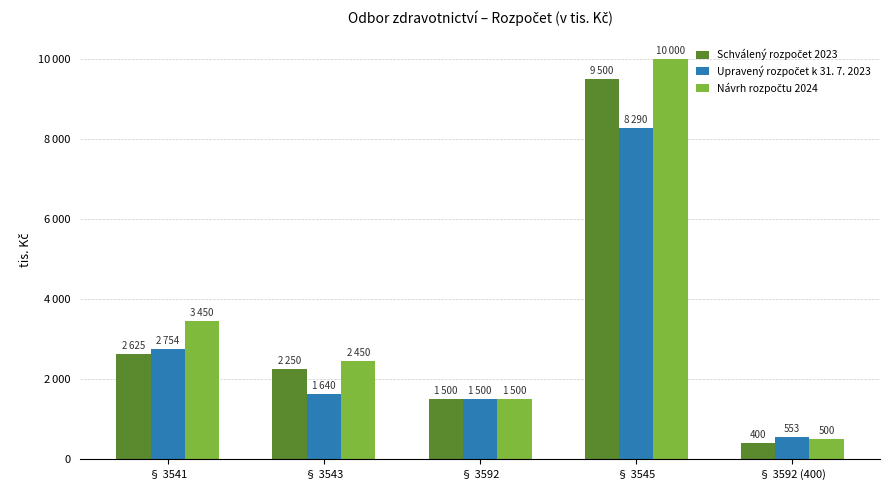

Are the bars grouped side by side (vs. stacked)?

Yes